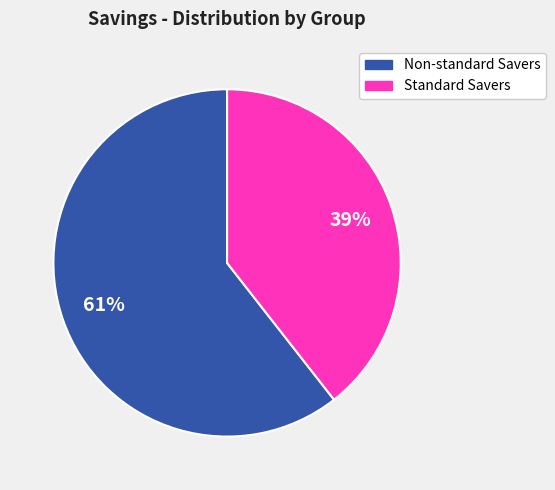

Is there a majority slice in this chart?

Yes